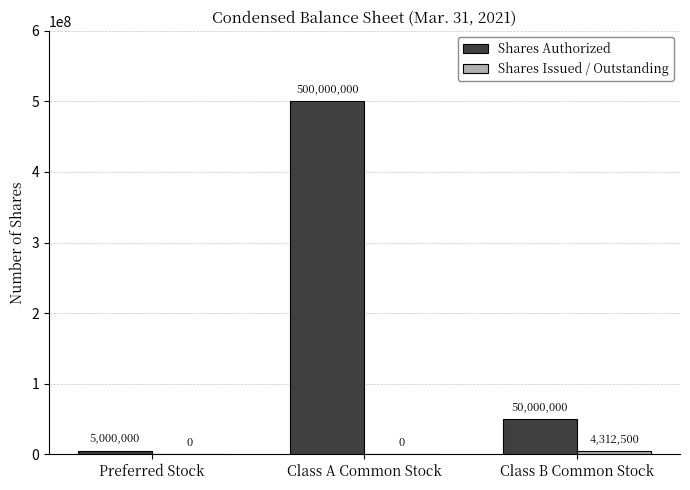

Where is Shares Authorized nearest to the value 252500000?

Class B Common Stock